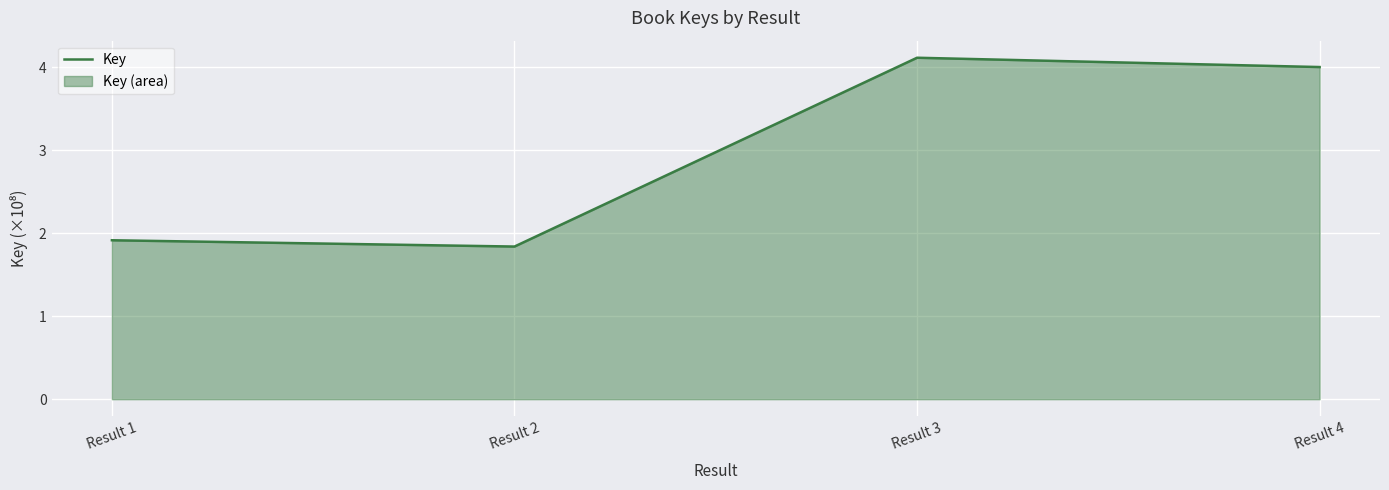

Rank the categories by value from lowest to highest.

Result 2, Result 1, Result 4, Result 3